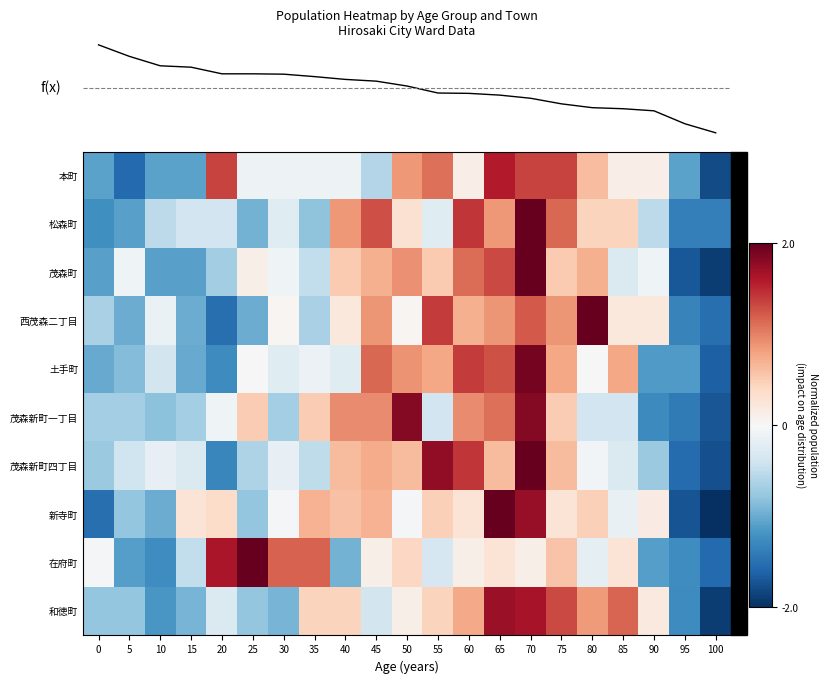

What is the sum of all 茂森町 values?

-0.1